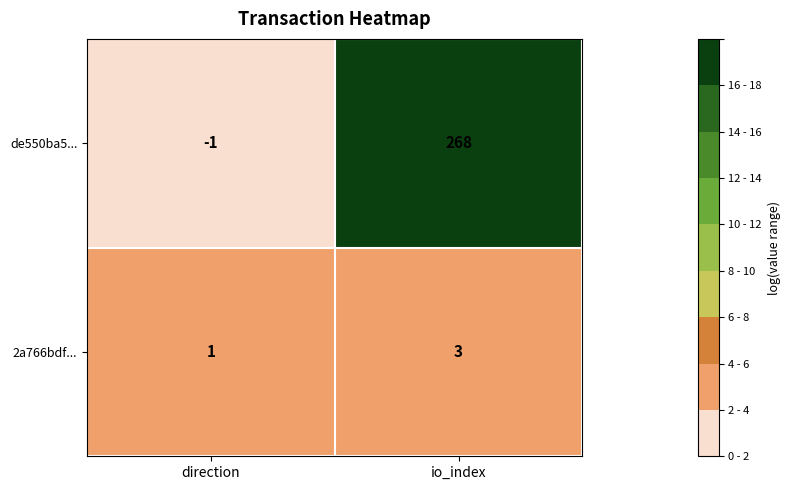

Which series has the widest spread of values?

de550ba5...